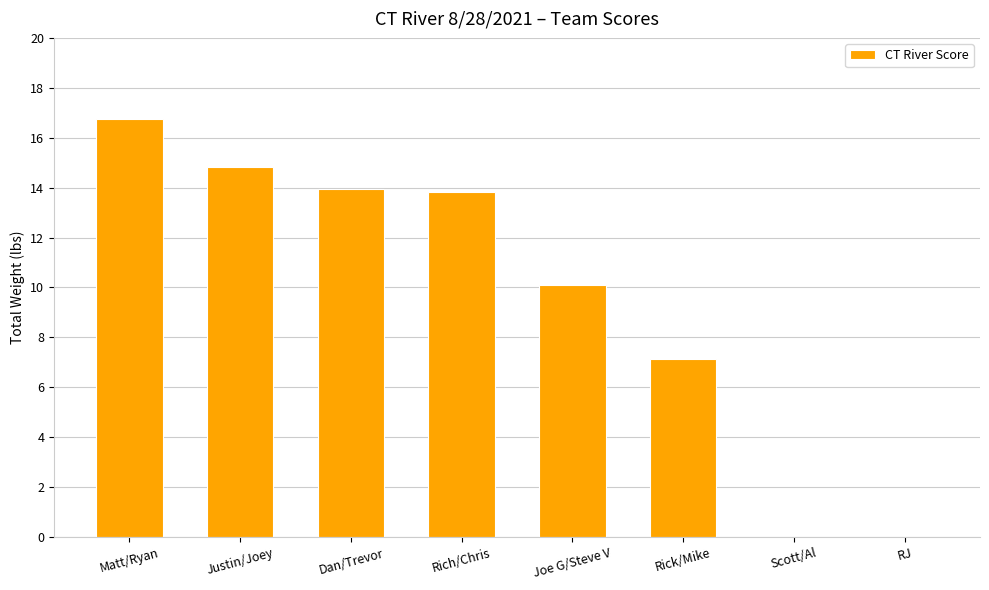

What is the sum of the values at Matt/Ryan and Rick/Mike?

23.9